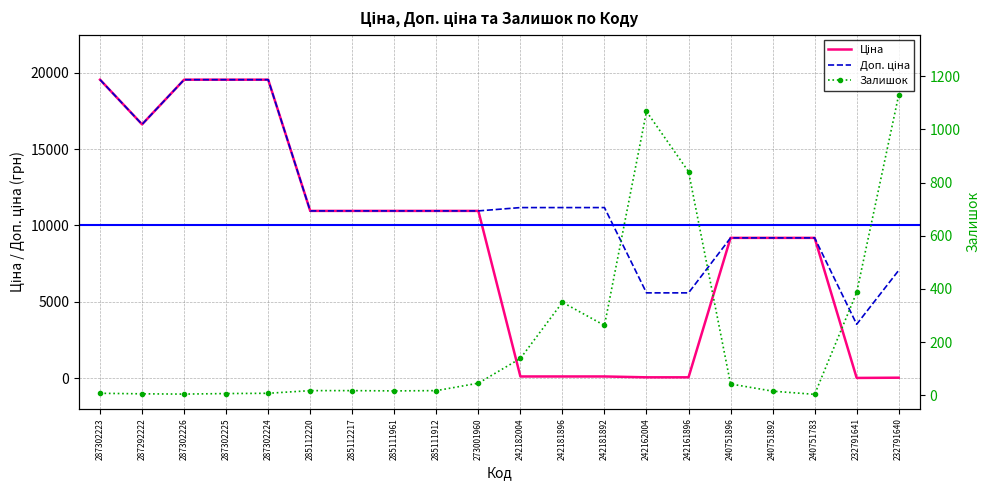

What is the difference between the highest and lowest values at 242161896?

5529.1